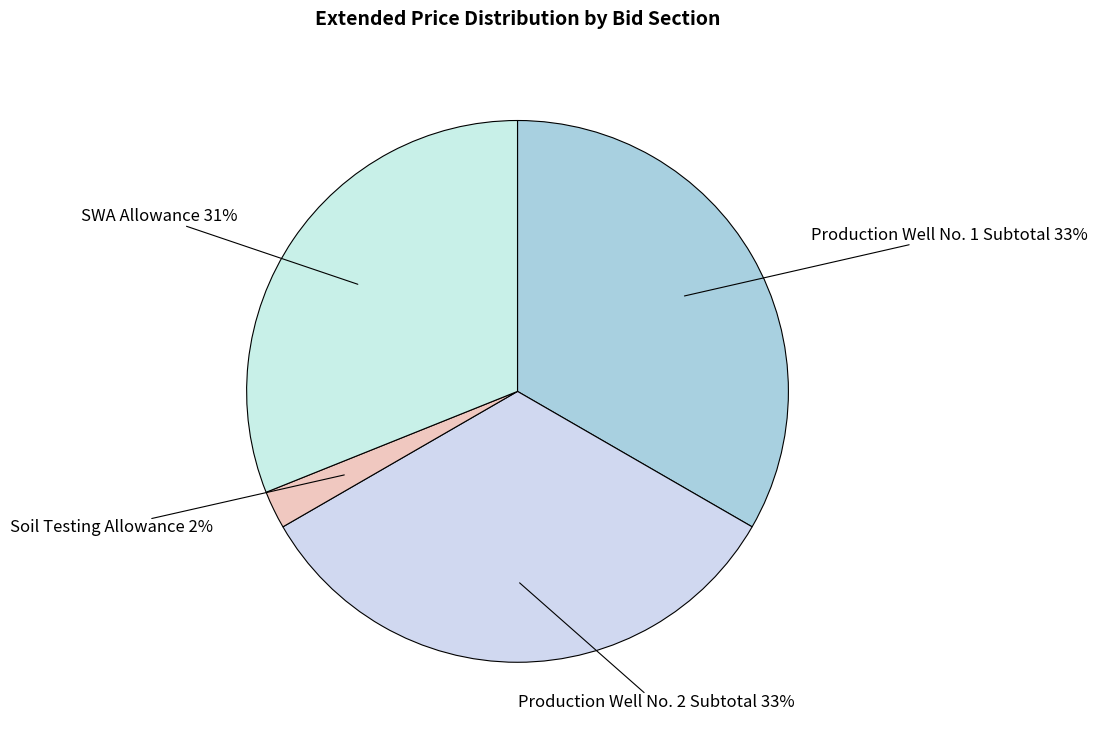

How many slices are in this pie chart?

4